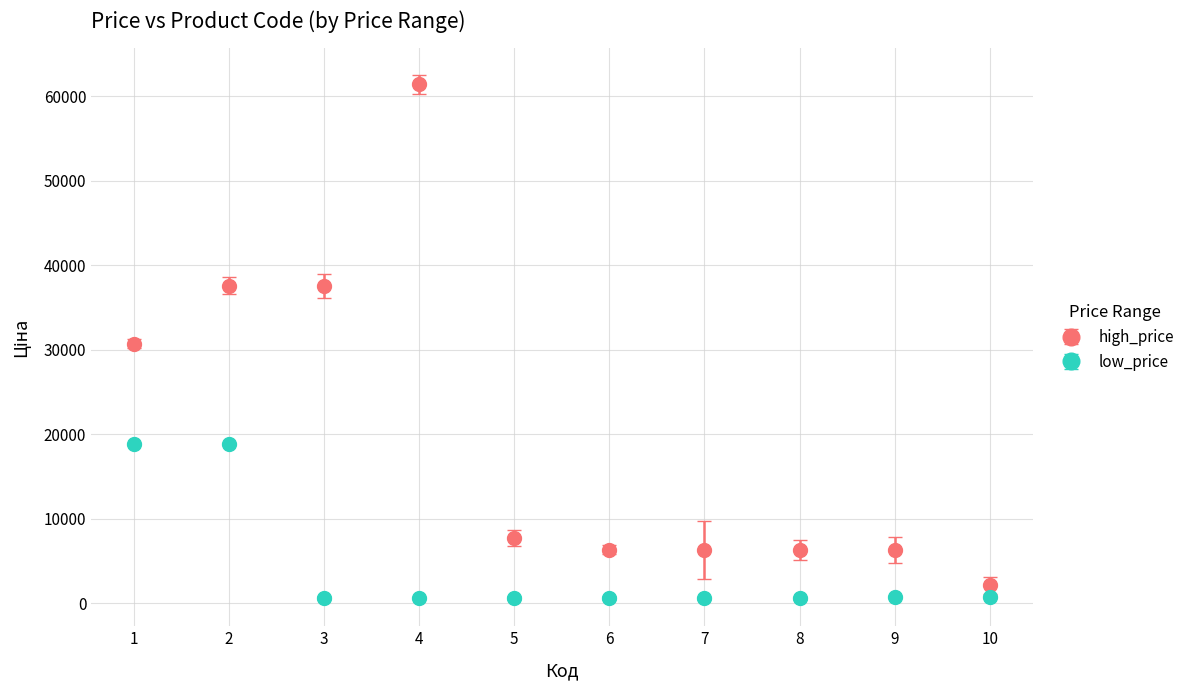

Between 2 and 4, which series saw the biggest shift?

high_price